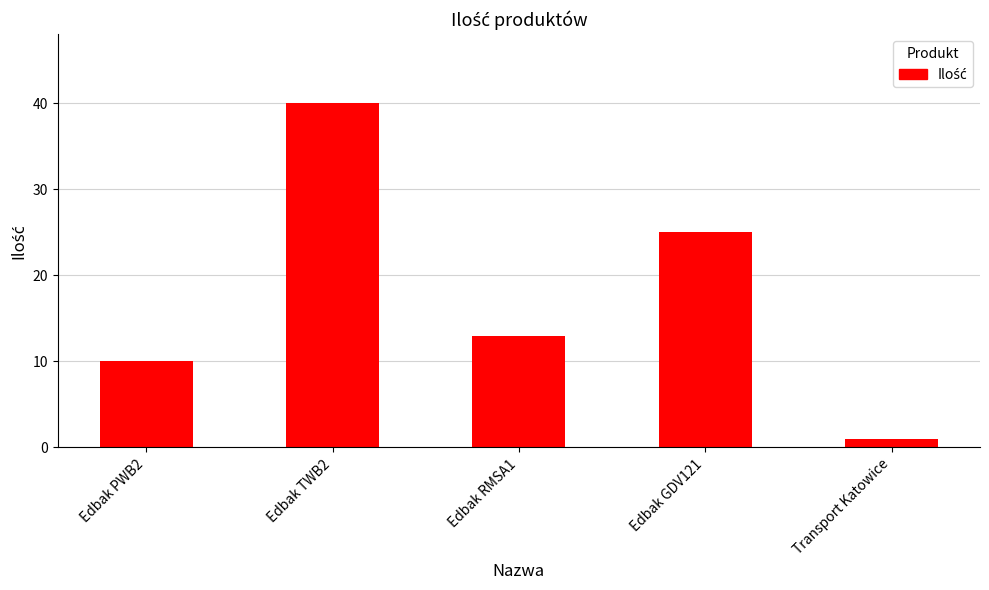

What is the value of the 5th bar from the left?

1